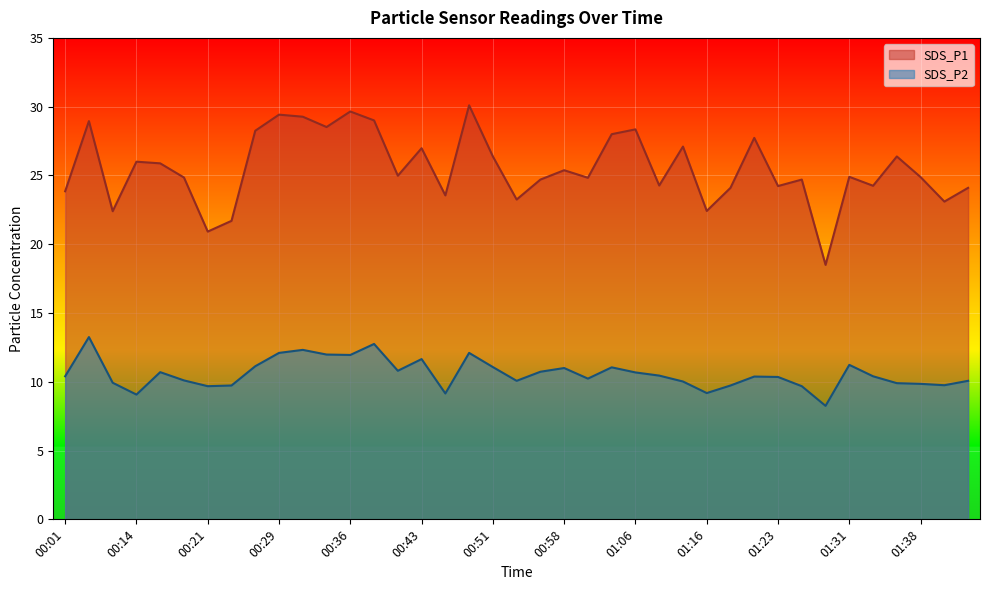

True or false: SDS_P1 and SDS_P2 cross at least once.

False